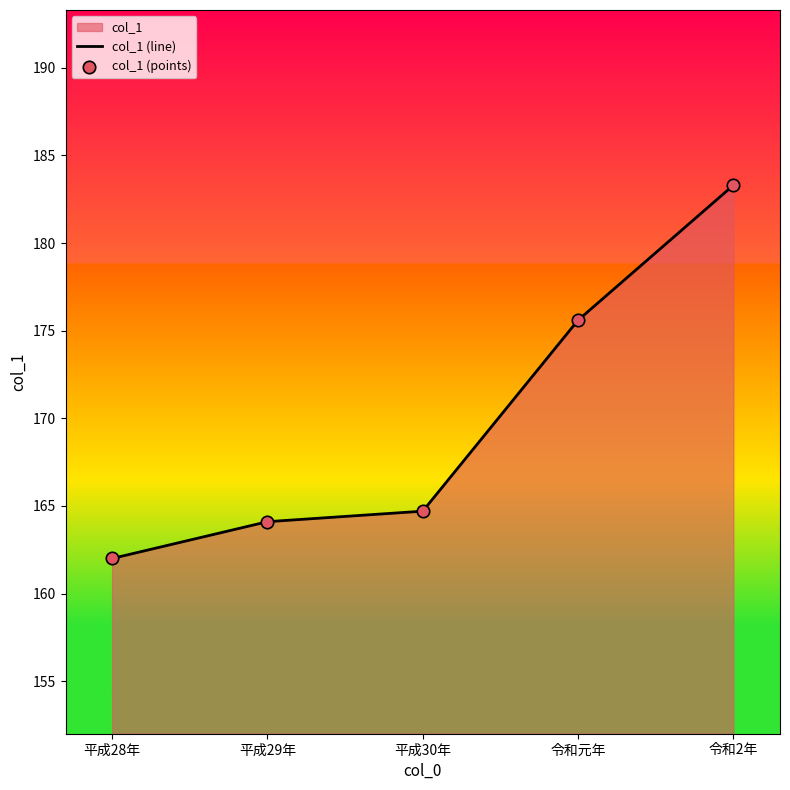

At how many categories does at least one series exceed 181?

1